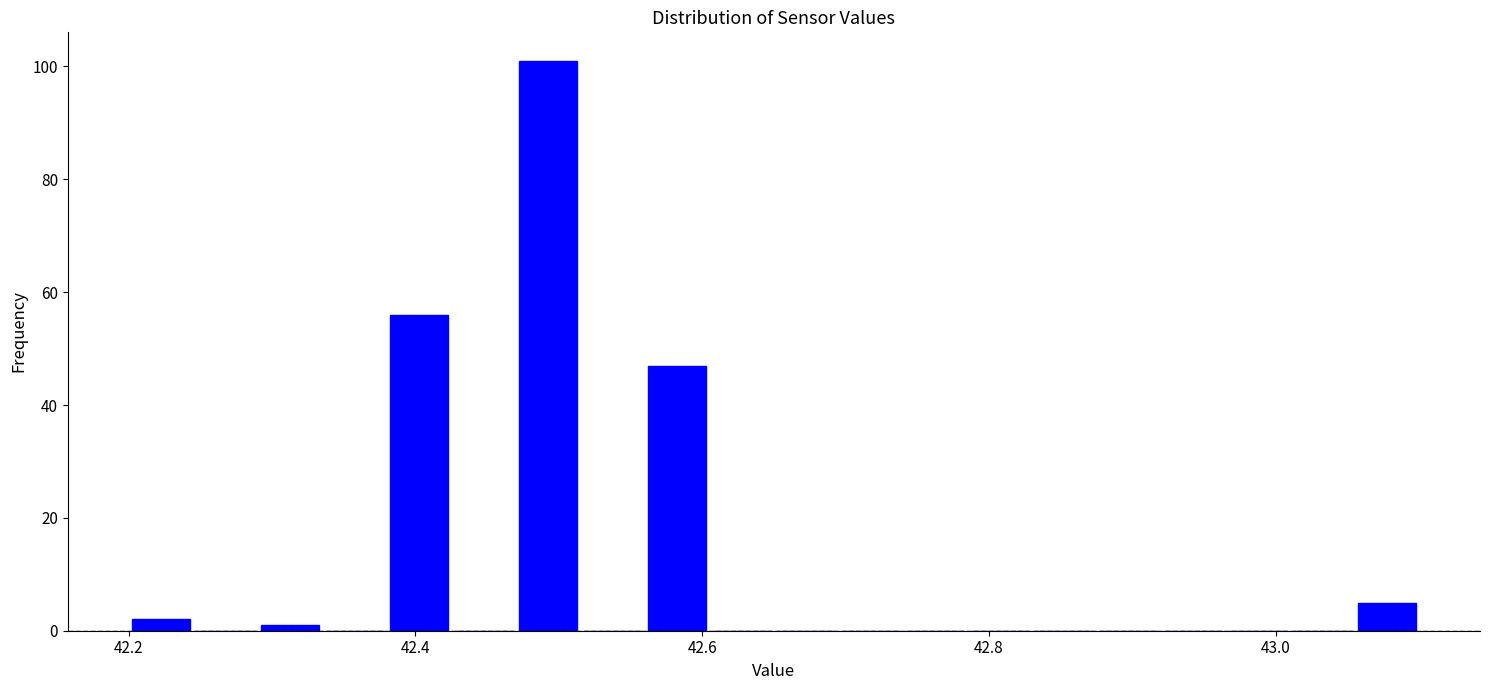

Read against the x-axis, roughly where is the centre of the tallest bar?

42.50